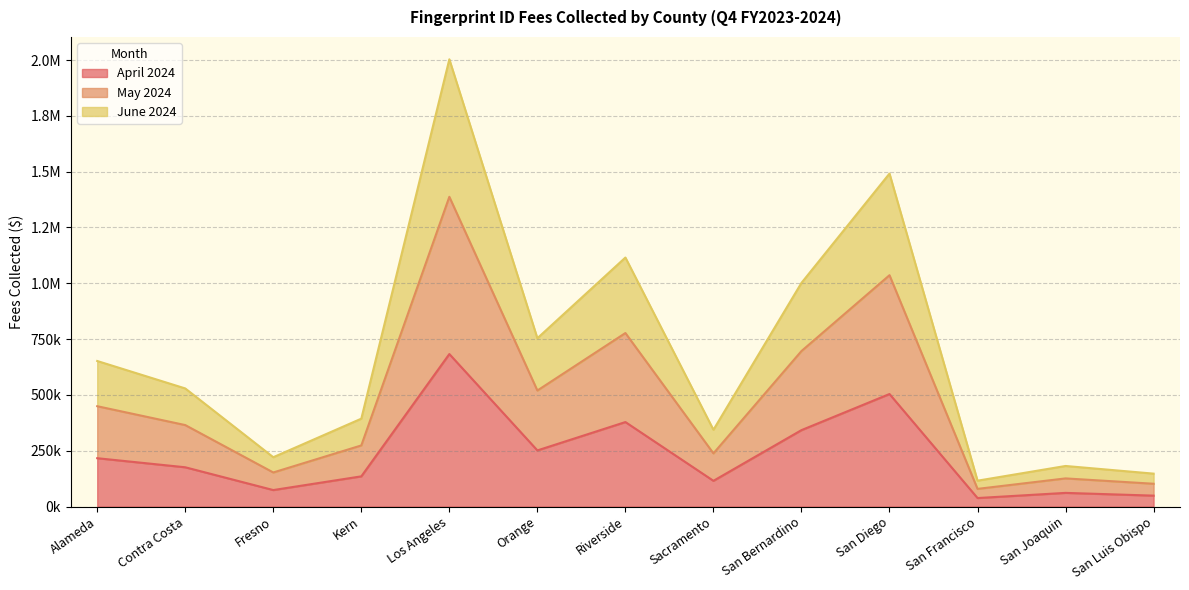

True or false: June 2024 and April 2024 cross at least once.

False